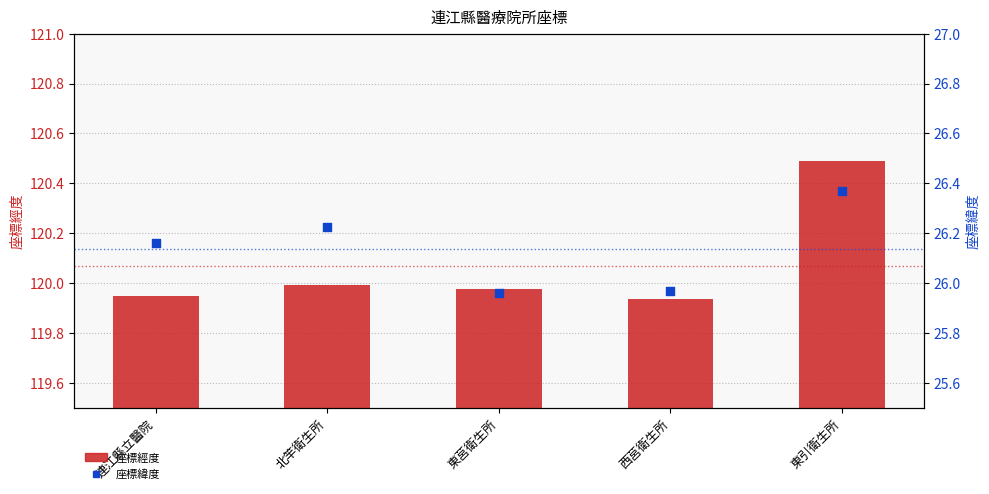

Which series has the widest spread of Y values?

座標經度